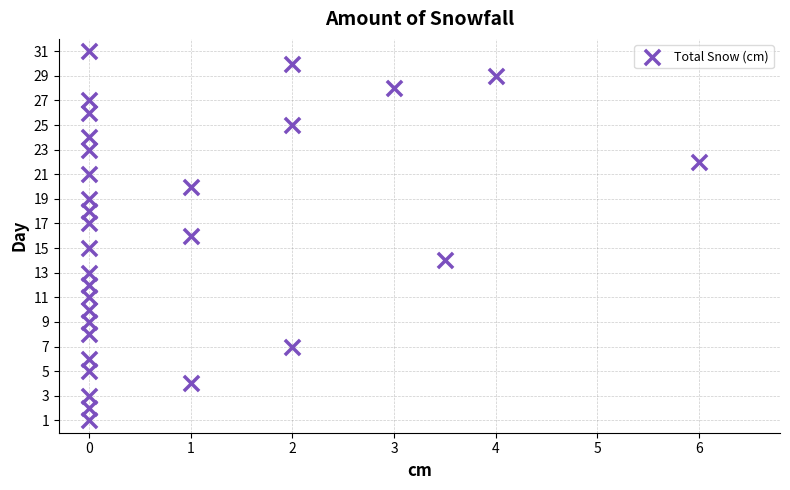

What is the range of Y values (max minus min)?

30